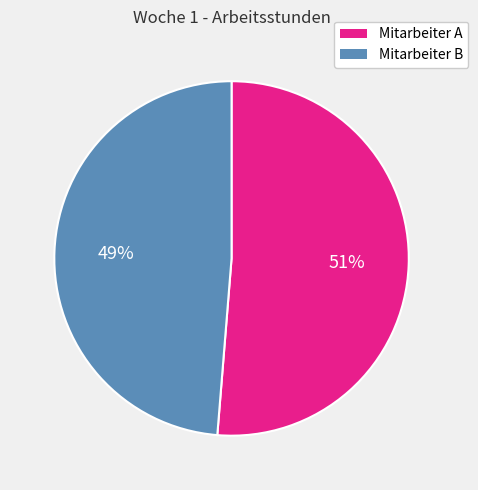

What is the majority slice?

Mitarbeiter A